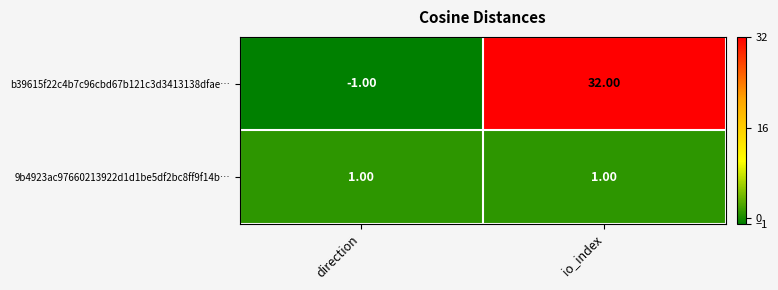

Which series has the widest spread of values?

b39615f22c4b7c96cbd67b121c3d3413138dfae…